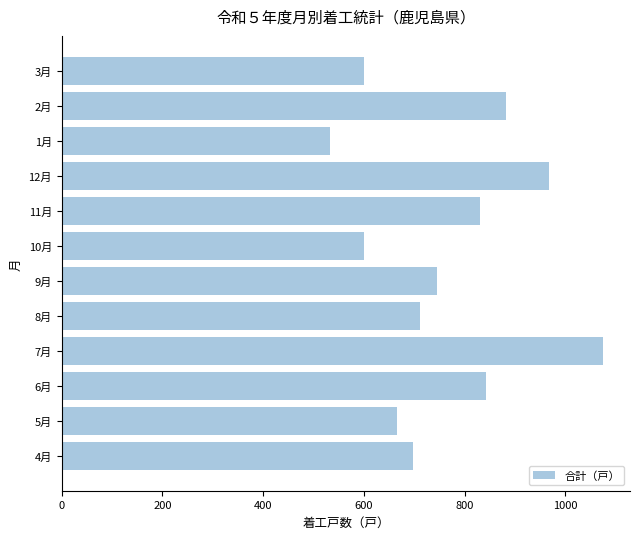

How many values are below 745?

6